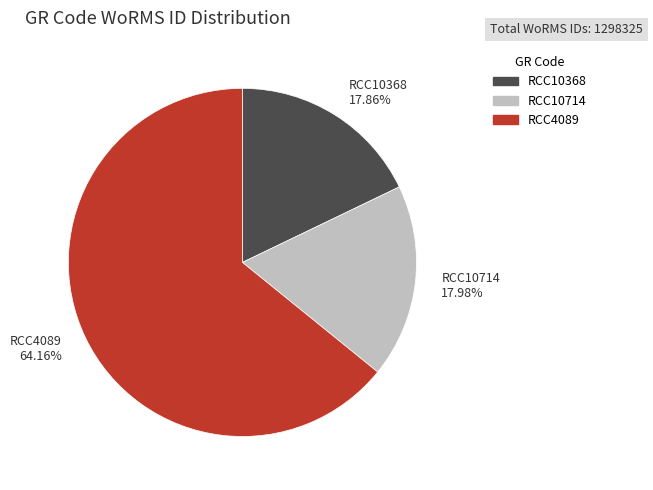

What portion of the pie excludes RCC4089?

35.8%